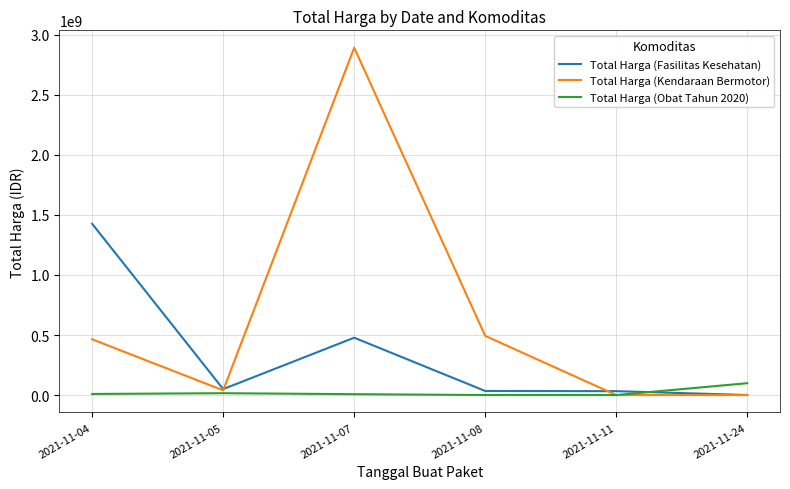

True or false: Total Harga (Fasilitas Kesehatan) and Total Harga (Obat Tahun 2020) cross at least once.

True